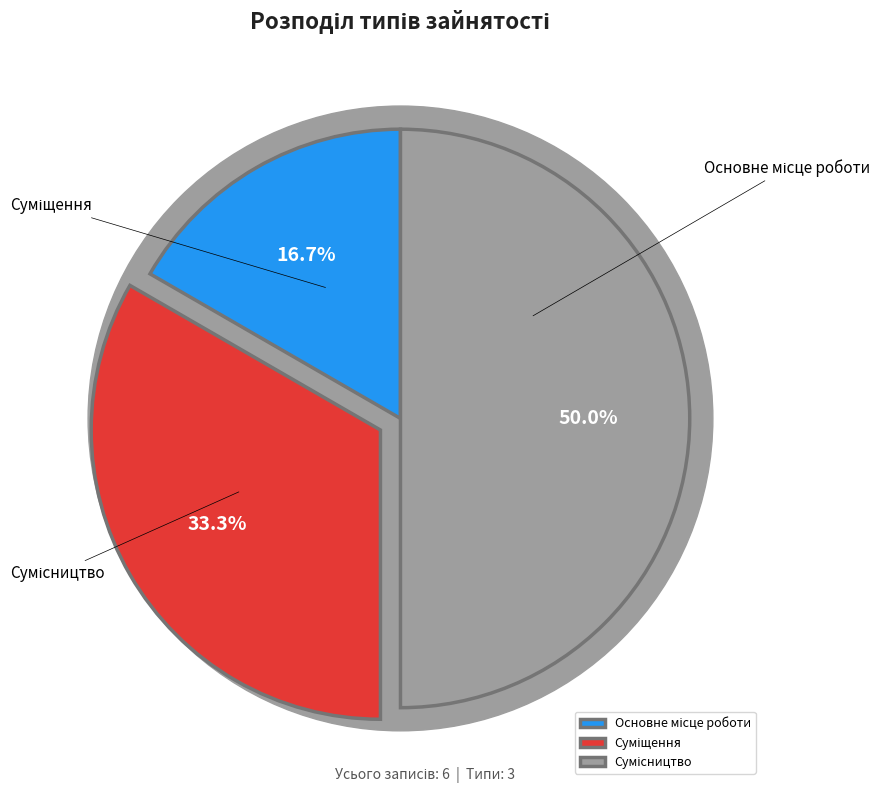

To the nearest percent, what is the average slice percentage?

33%